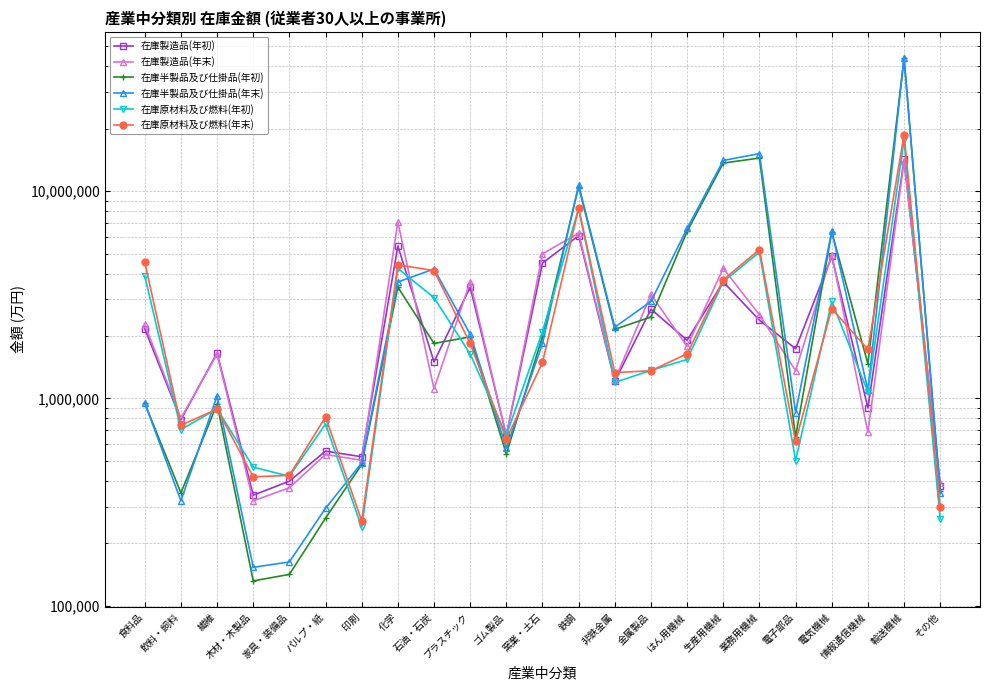

The 在庫原材料及び燃料(年初) series shows 2203681 at プラスチック. True or false?

False